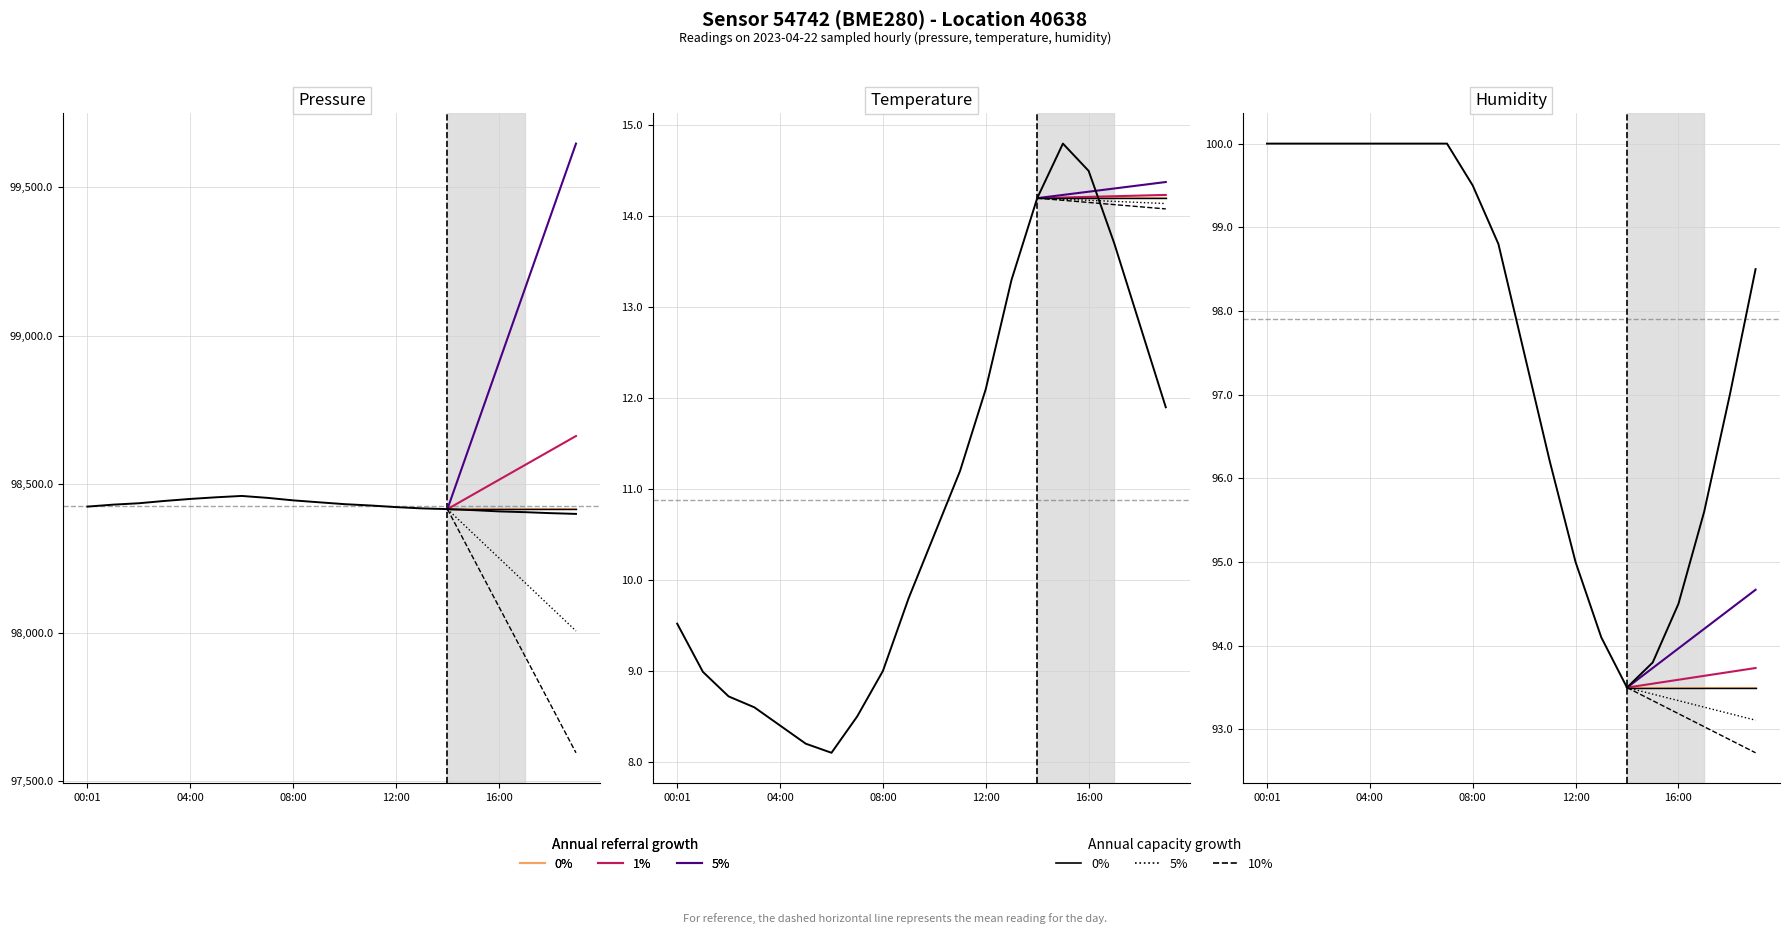

What is the spread (max minus min) of values at 01:00?

98421.9